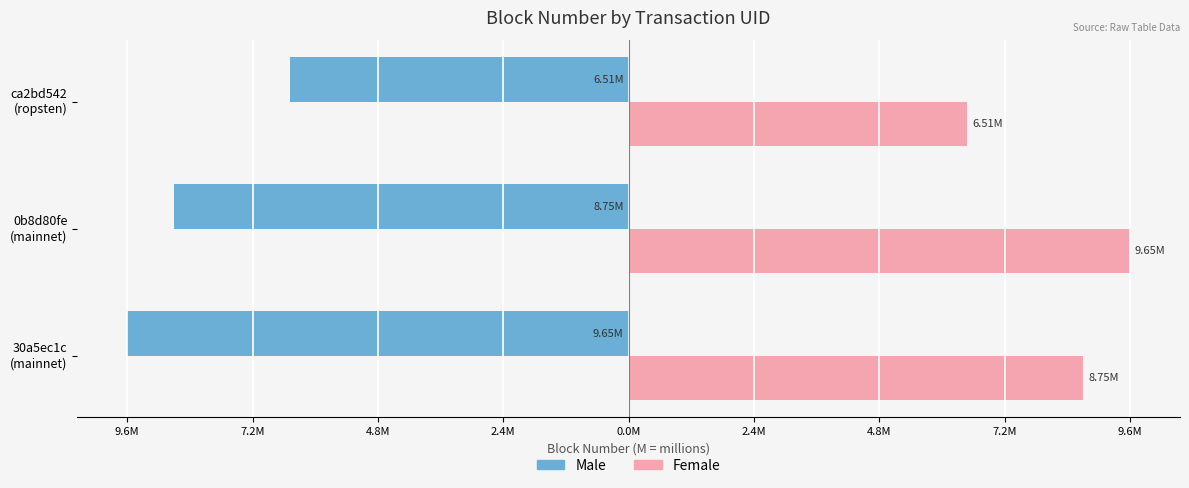

What is the value of the Male bar at the 3rd from the left?

-6510987